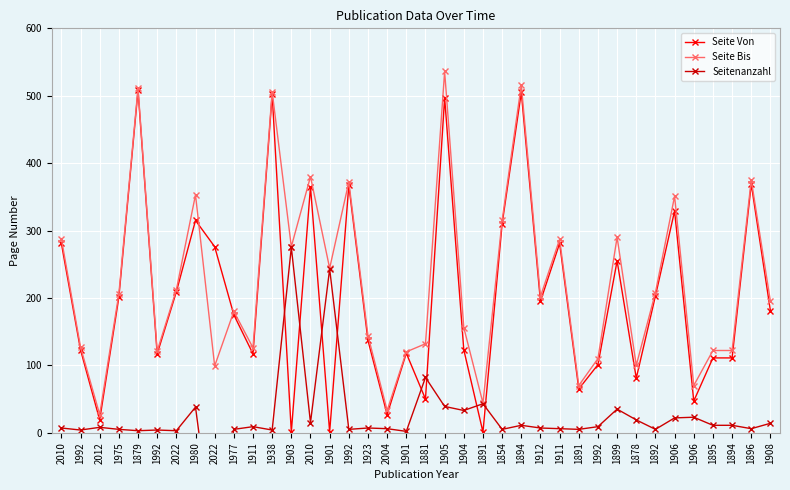

Reading left to right, what are all the values shown in this chart?

Seite Von: 2010=281	1992=123	2012=19	1975=201	1879=508	1992=117	2022=209	1980=315	2022=276	1977=175	1911=117	1938=502	1903=1	2010=365	1901=1	1992=367	1923=137	2004=27	1901=118	1881=50	1905=497	1904=123	1891=1	1854=310	1894=505	1912=195	1911=281	1891=65	1992=101	1899=255	1878=81	1892=203	1906=329	1906=47	1895=111	1894=111	1896=369	1908=181
Seite Bis: 2010=288	1992=127	2012=27	1975=206	1879=511	1992=121	2022=212	1980=353	2022=99	1977=180	1911=126	1938=506	1903=276	2010=380	1901=244	1992=372	1923=144	2004=33	1901=120	1881=132	1905=536	1904=156	1891=44	1854=315	1894=516	1912=202	1911=287	1891=70	1992=110	1899=290	1878=100	1892=208	1906=351	1906=70	1895=122	1894=122	1896=375	1908=195
Seitenanzahl: 2010=7	1992=4	2012=8	1975=5	1879=3	1992=4	2022=3	1980=38	2022=-177	1977=5	1911=9	1938=4	1903=275	2010=15	1901=243	1992=5	1923=7	2004=6	1901=2	1881=82	1905=39	1904=33	1891=43	1854=5	1894=11	1912=7	1911=6	1891=5	1992=9	1899=35	1878=19	1892=5	1906=22	1906=23	1895=11	1894=11	1896=6	1908=14